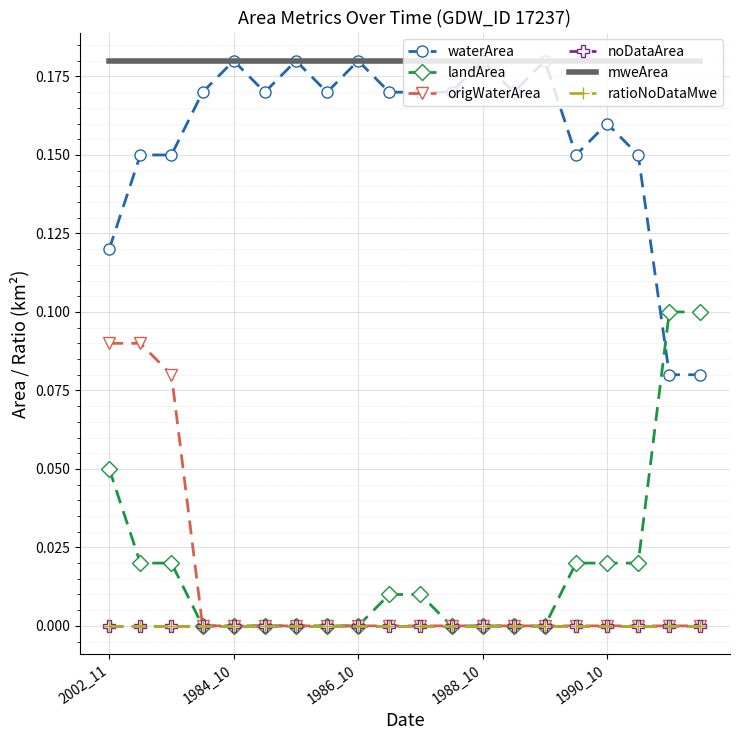

How many lines are shown in the chart?

6